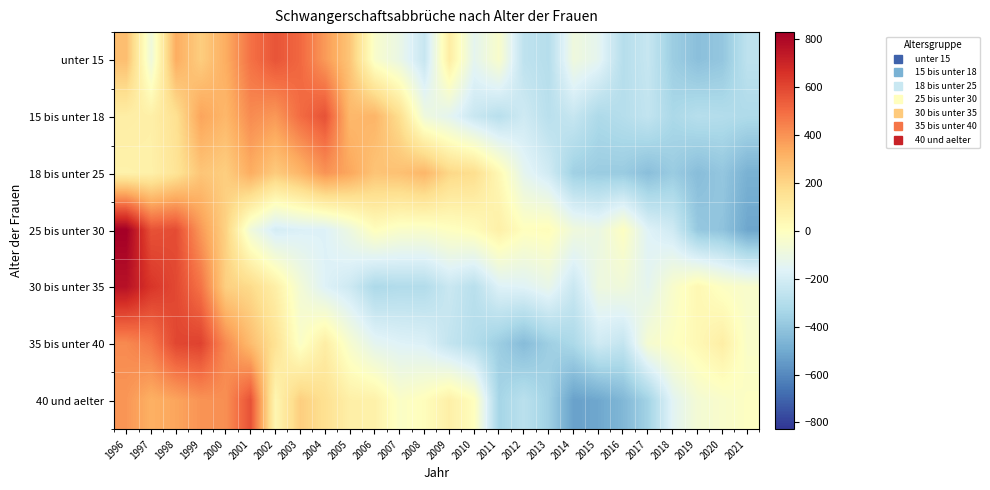

Reading left to right, transcribe all the data shown in this chart.

unter 15: 1996=275.9	1997=-86.6	1998=327.7	1999=224.1	2000=327.7	2001=483.0	2002=560.7	2003=508.9	2004=379.4	2005=250.0	2006=-34.9	2007=-112.5	2008=-242.0	2009=94.6	2010=-138.4	2011=-34.9	2012=-267.9	2013=-293.8	2014=-86.6	2015=-138.4	2016=-293.8	2017=-242.0	2018=-371.5	2019=-423.3	2020=-397.4	2021=-267.9
15 bis unter 18: 1996=89.1	1997=79.1	1998=156.1	1999=353.7	2000=296.8	2001=417.3	2002=383.8	2003=497.7	2004=568.0	2005=293.4	2006=303.5	2007=166.2	2008=-88.4	2009=-141.9	2010=-235.7	2011=-286.0	2012=-219.0	2013=-282.6	2014=-242.4	2015=-319.4	2016=-296.0	2017=-255.8	2018=-326.1	2019=-292.7	2020=-302.7	2021=-316.1
18 bis unter 25: 1996=69.1	1997=73.7	1998=139.3	1999=252.1	2000=222.5	2001=327.9	2002=233.6	2003=301.1	2004=396.3	2005=344.5	2006=255.8	2007=266.9	2008=299.2	2009=192.0	2010=167.1	2011=35.8	2012=-137.9	2013=-210.9	2014=-360.7	2015=-377.3	2016=-379.1	2017=-427.2	2018=-378.2	2019=-431.8	2020=-397.6	2021=-476.2
25 bis unter 30: 1996=827.9	1997=567.2	1998=583.0	1999=382.3	2000=210.1	2001=-80.6	2002=-199.1	2003=-177.0	2004=-170.6	2005=-94.8	2006=6.3	2007=-30.0	2008=-33.2	2009=-6.3	2010=14.2	2011=79.0	2012=3.2	2013=14.2	2014=-82.2	2015=-105.9	2016=-9.5	2017=-165.9	2018=-216.5	2019=-391.8	2020=-410.8	2021=-513.5
30 bis unter 35: 1996=763.4	1997=646.2	1998=593.4	1999=478.8	2000=217.5	2001=180.1	2002=82.3	2003=-65.8	2004=-168.8	2005=-221.6	2006=-322.1	2007=-306.6	2008=-305.3	2009=-233.2	2010=-283.4	2011=-170.1	2012=-162.4	2013=-121.2	2014=-233.2	2015=-95.4	2016=-81.3	2017=-139.2	2018=-36.2	2019=38.5	2020=-15.6	2021=-38.8
35 bis unter 40: 1996=421.1	1997=468.1	1998=598.1	1999=610.8	2000=421.1	2001=282.1	2002=150.2	2003=-24.9	2004=90.6	2005=-46.6	2006=-140.5	2007=-165.8	2008=-174.8	2009=-252.5	2010=-301.3	2011=-371.7	2012=-436.7	2013=-366.3	2014=-324.7	2015=-214.6	2016=-250.7	2017=-52.0	2018=-10.5	2019=34.7	2020=87.0	2021=-30.4
40 und aelter: 1996=389.0	1997=318.2	1998=350.4	1999=395.4	2000=408.3	2001=569.0	2002=48.2	2003=221.8	2004=157.5	2005=80.4	2006=73.9	2007=-22.5	2008=9.6	2009=80.4	2010=3.2	2011=-344.0	2012=-279.7	2013=-356.8	2014=-530.4	2015=-511.1	2016=-453.3	2017=-350.4	2018=-151.1	2019=-61.1	2020=-35.4	2021=-9.6